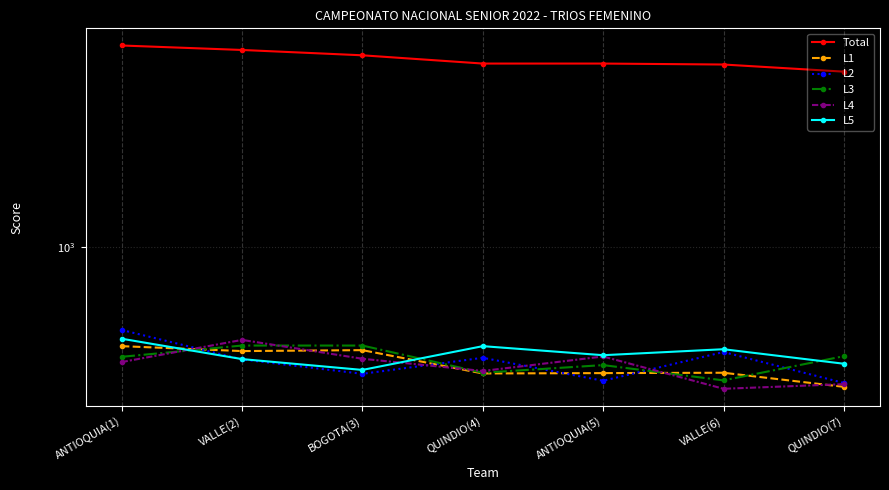

What is the label of the 4th point from the left?

QUINDIO(4)